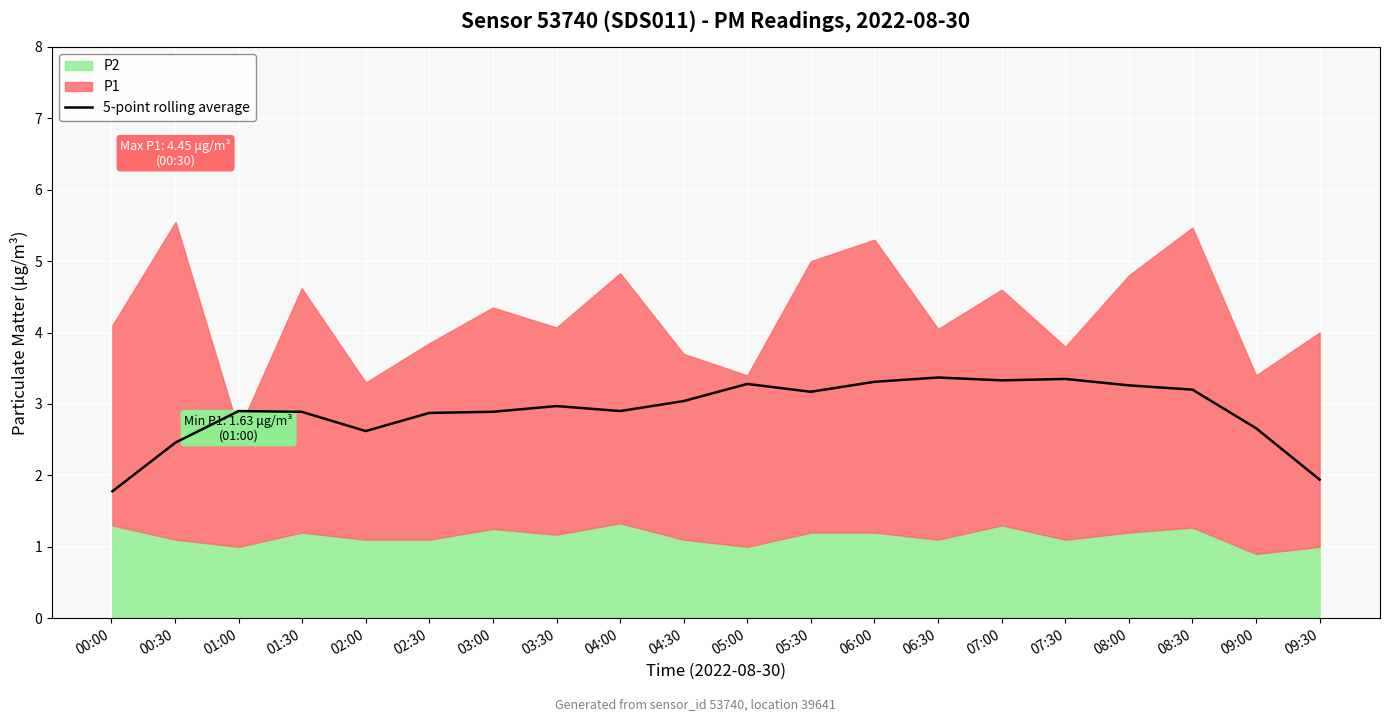

Where is the data nearest to the value 2?

09:30